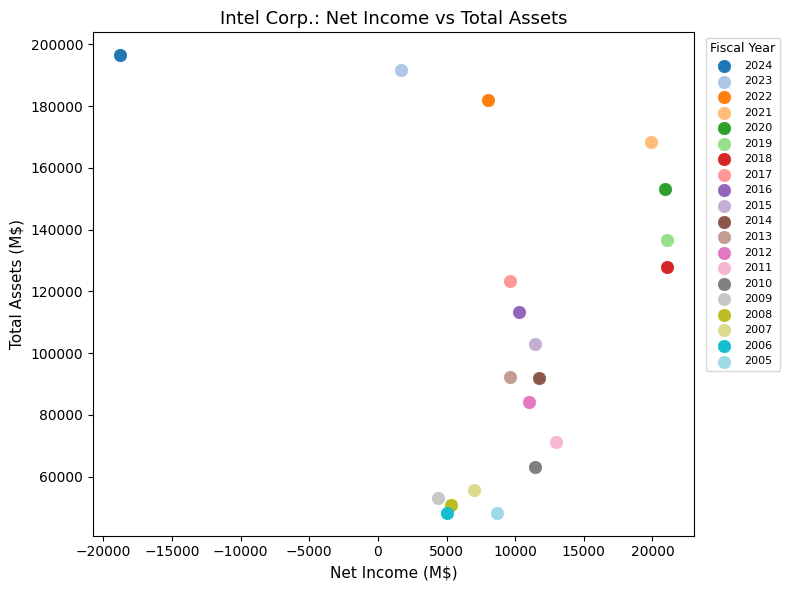

What are all the series names shown in the legend?

2024, 2023, 2022, 2021, 2020, 2019, 2018, 2017, 2016, 2015, 2014, 2013, 2012, 2011, 2010, 2009, 2008, 2007, 2006, 2005